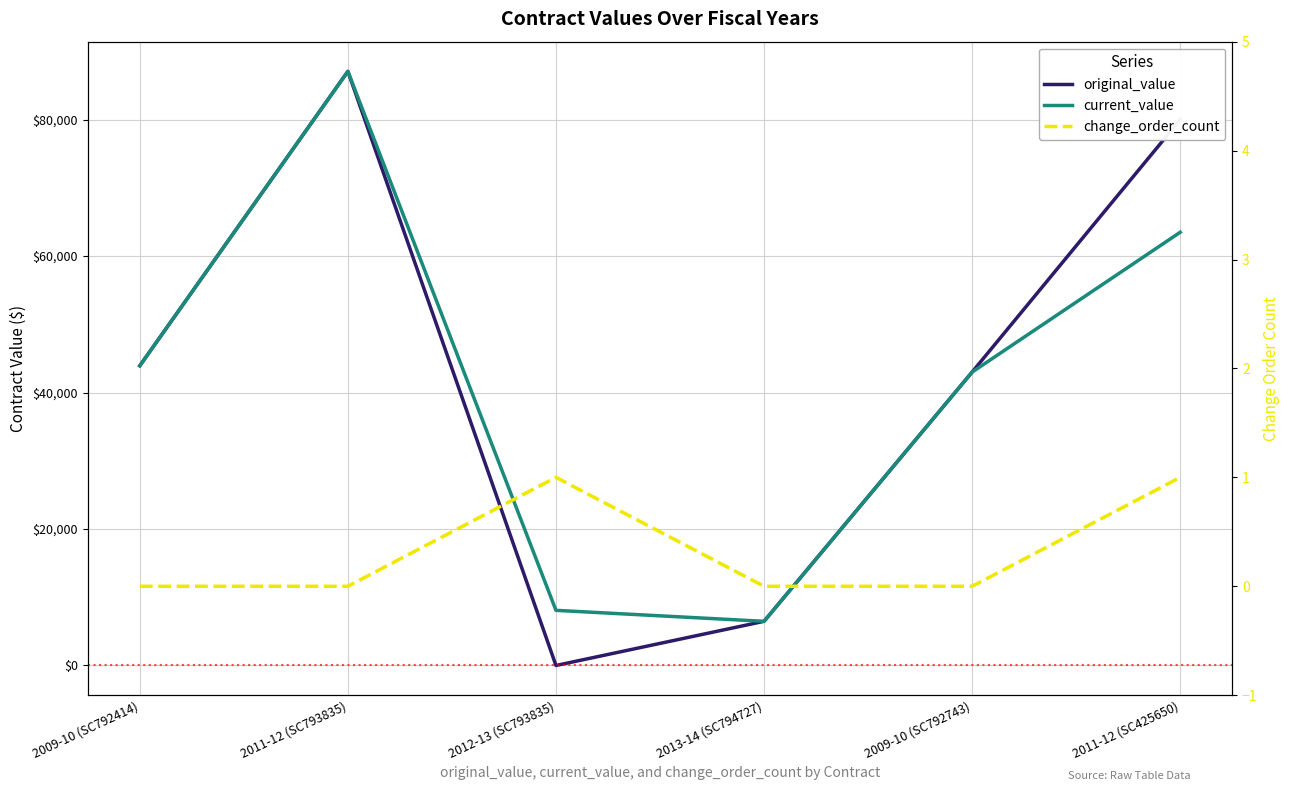

True or false: current_value and original_value intersect in this chart.

False